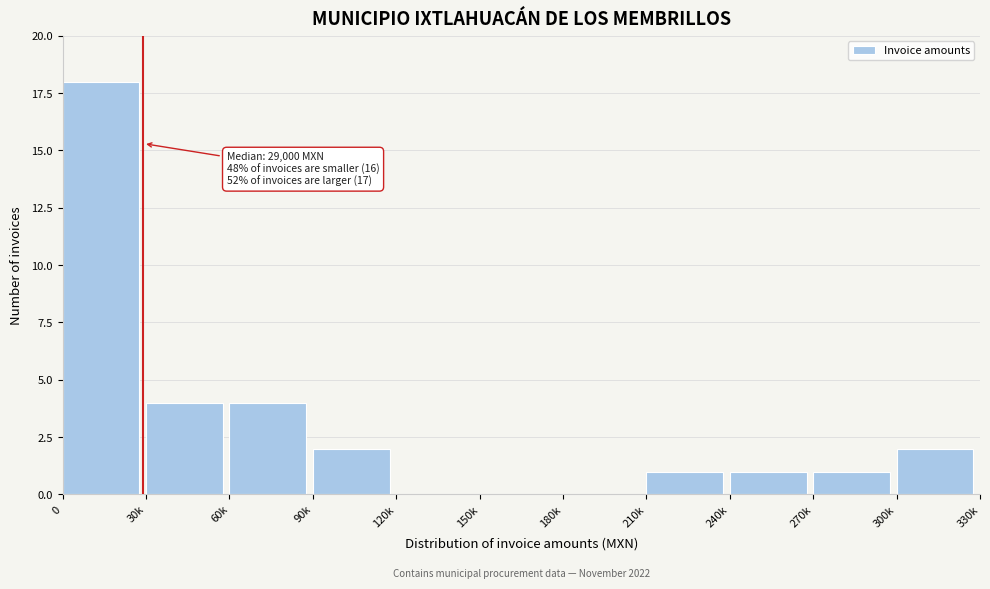

Reading left to right, what are all the values shown in this chart?

0=18	30k=4	60k=4	90k=2	120k=0	150k=0	180k=0	210k=1	240k=1	270k=1	300k=2